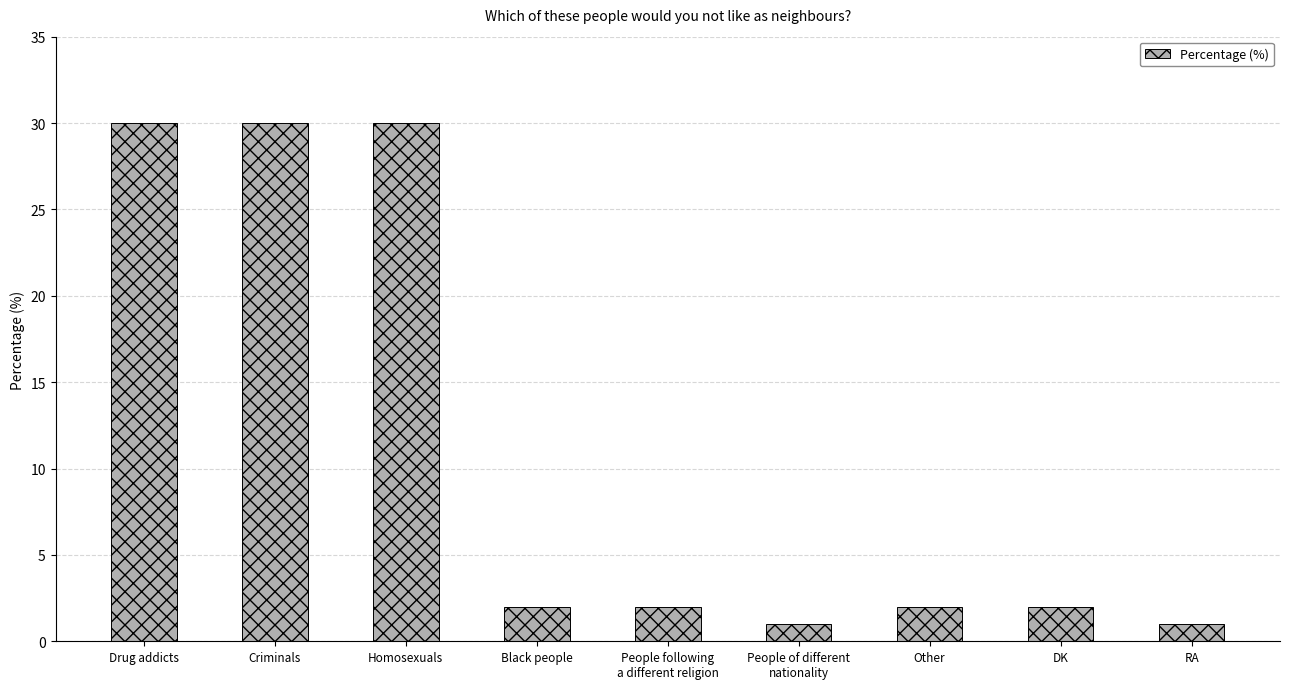

Are the bars horizontal?

No